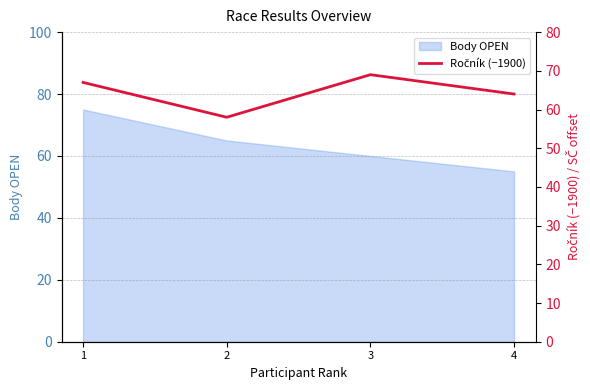

Does the chart have visible grid lines?

Yes